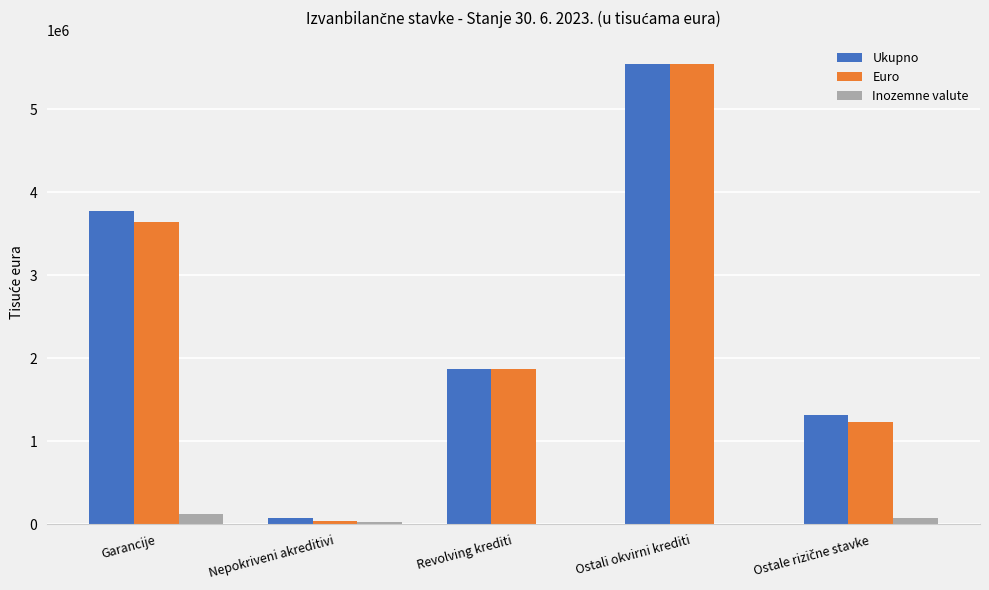

Read the Euro value at Nepokriveni akreditivi.

41515